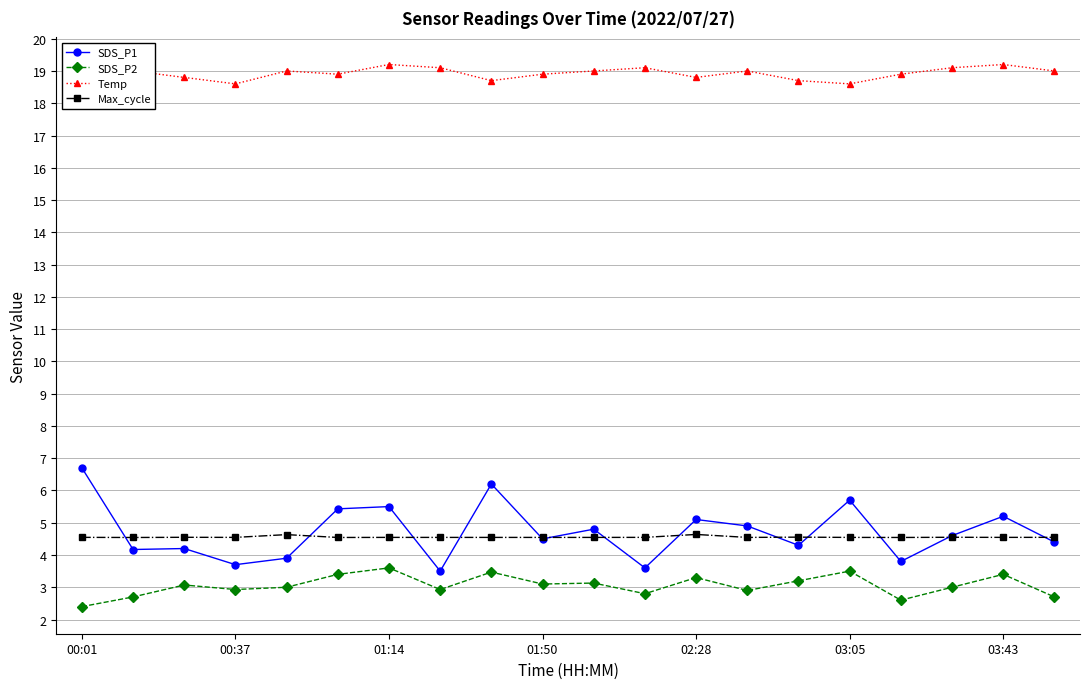

True or false: SDS_P1 and SDS_P2 cross at least once.

False